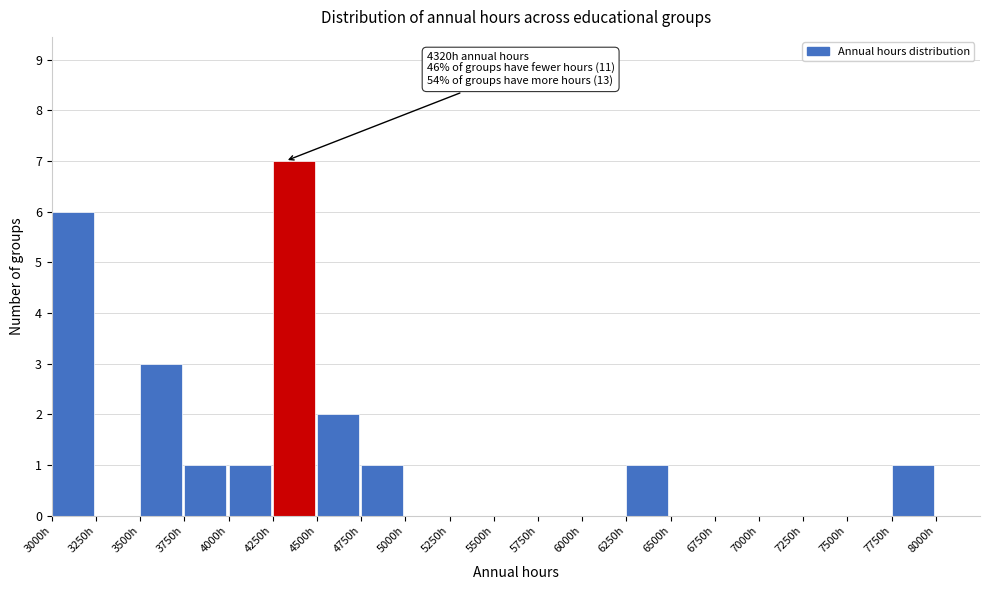

Over which range of the x-axis is the bar tallest?

4250 to 4500